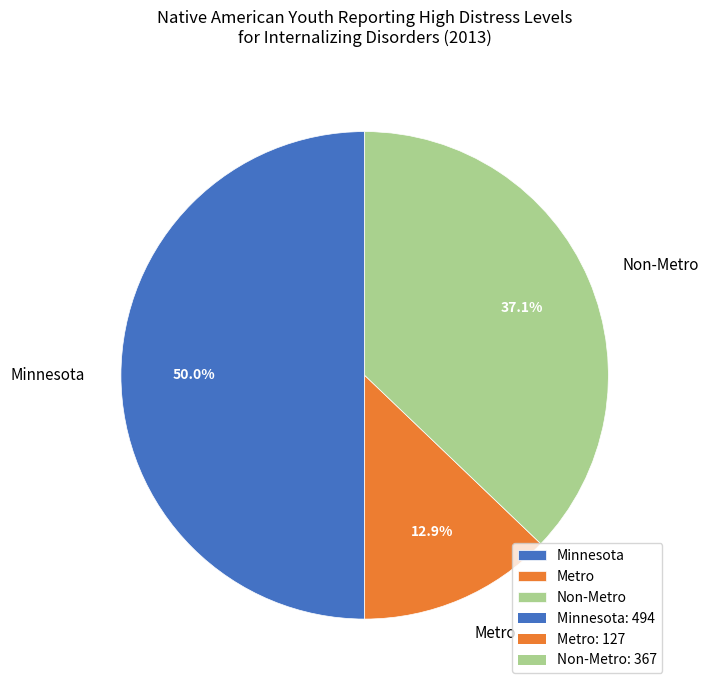

How many slices are in this pie chart?

3